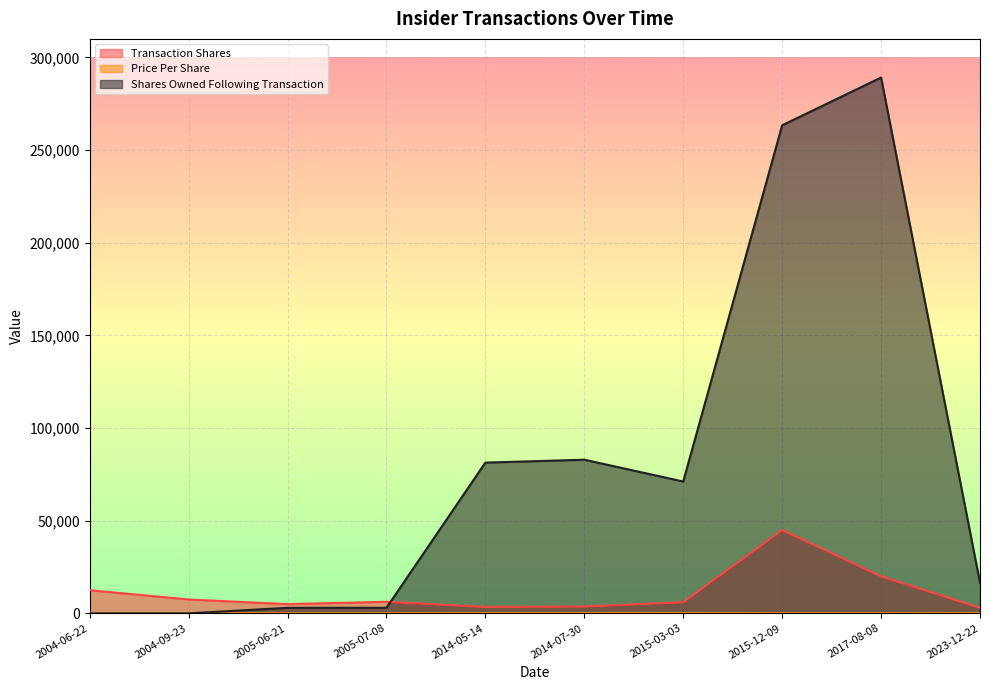

Reading left to right, transcribe all the data shown in this chart.

transactionShares: 12500.0	7500.0	5000.0	6250.0	3470.0	3698.0	5994.0	45000.0	20000.0	3000.0
transactionPricePerShare: 28.5	32.4	42.0	43.1	83.1	101.4	127.2	30.1	24.1	72.2
sharesOwnedFollowingTransaction: 0.0	0.0	3000.0	3000.0	81356.0	82923.0	71151.0	263368.0	289146.0	16542.0